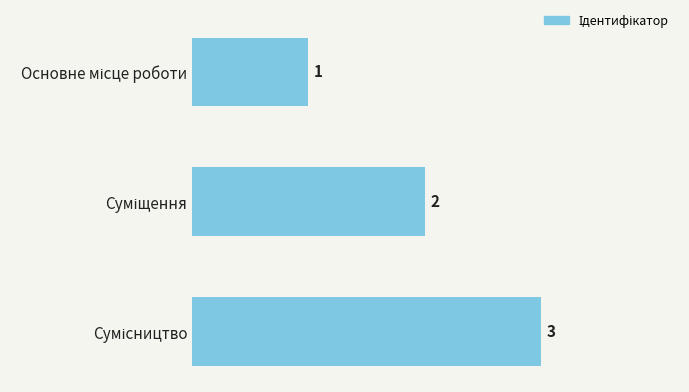

How many series are shown in this chart?

1